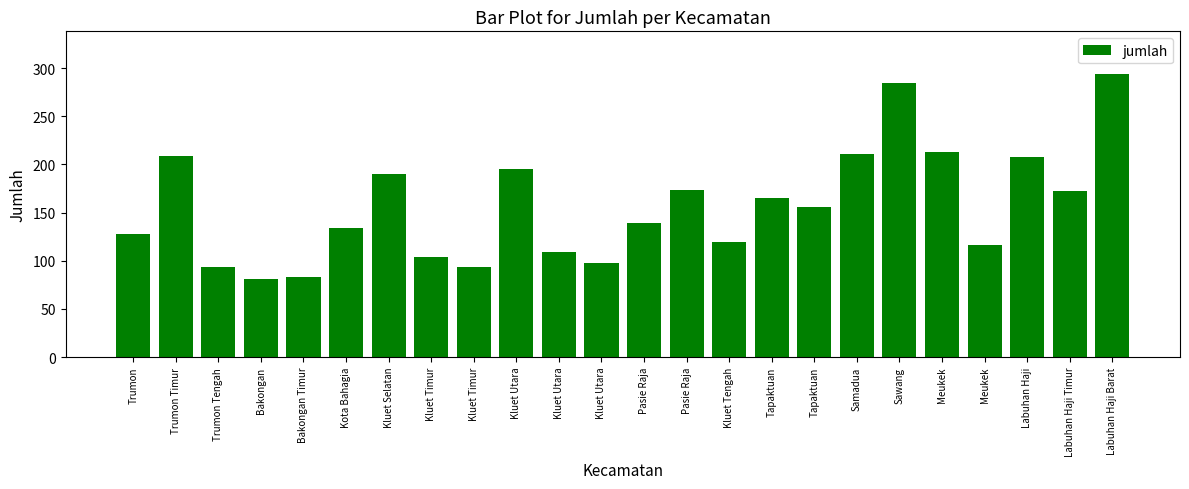

How many data points are less than 156?

12